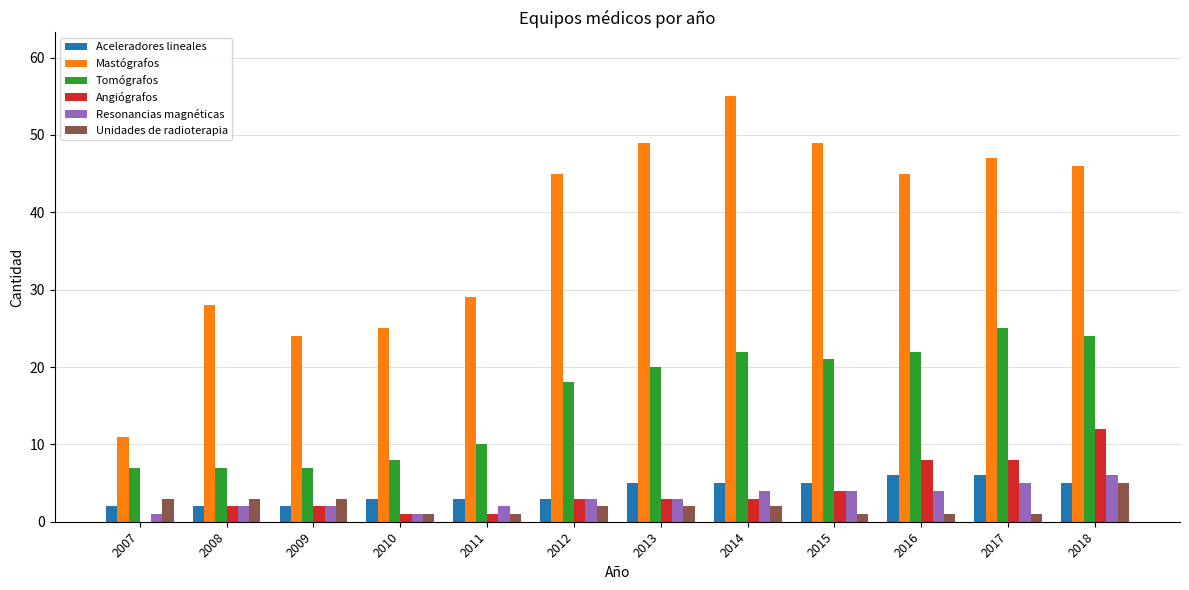

Reading left to right, transcribe all the data shown in this chart.

Aceleradores lineales: 2007=2	2008=2	2009=2	2010=3	2011=3	2012=3	2013=5	2014=5	2015=5	2016=6	2017=6	2018=5
Mastógrafos: 2007=11	2008=28	2009=24	2010=25	2011=29	2012=45	2013=49	2014=55	2015=49	2016=45	2017=47	2018=46
Tomógrafos: 2007=7	2008=7	2009=7	2010=8	2011=10	2012=18	2013=20	2014=22	2015=21	2016=22	2017=25	2018=24
Angiógrafos: 2007=0	2008=2	2009=2	2010=1	2011=1	2012=3	2013=3	2014=3	2015=4	2016=8	2017=8	2018=12
Resonancias magnéticas: 2007=1	2008=2	2009=2	2010=1	2011=2	2012=3	2013=3	2014=4	2015=4	2016=4	2017=5	2018=6
Unidades de radioterapia: 2007=3	2008=3	2009=3	2010=1	2011=1	2012=2	2013=2	2014=2	2015=1	2016=1	2017=1	2018=5